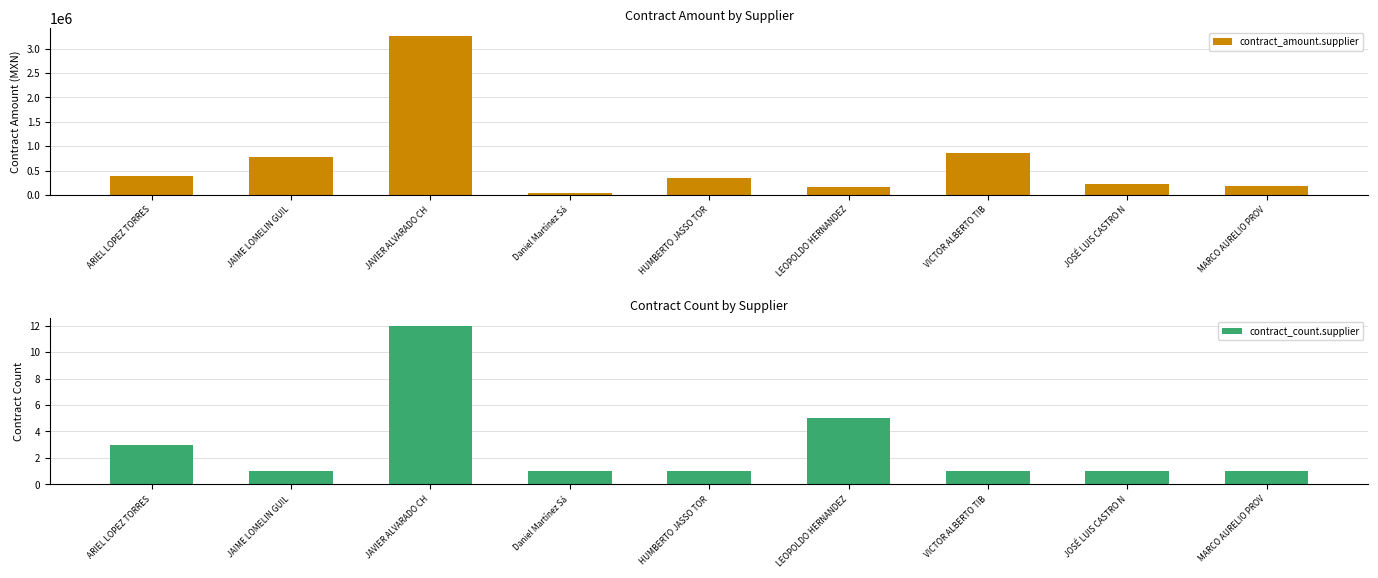

Is it true that contract_count.supplier equals 1.5 at ARIEL LOPEZ TORRES?

False